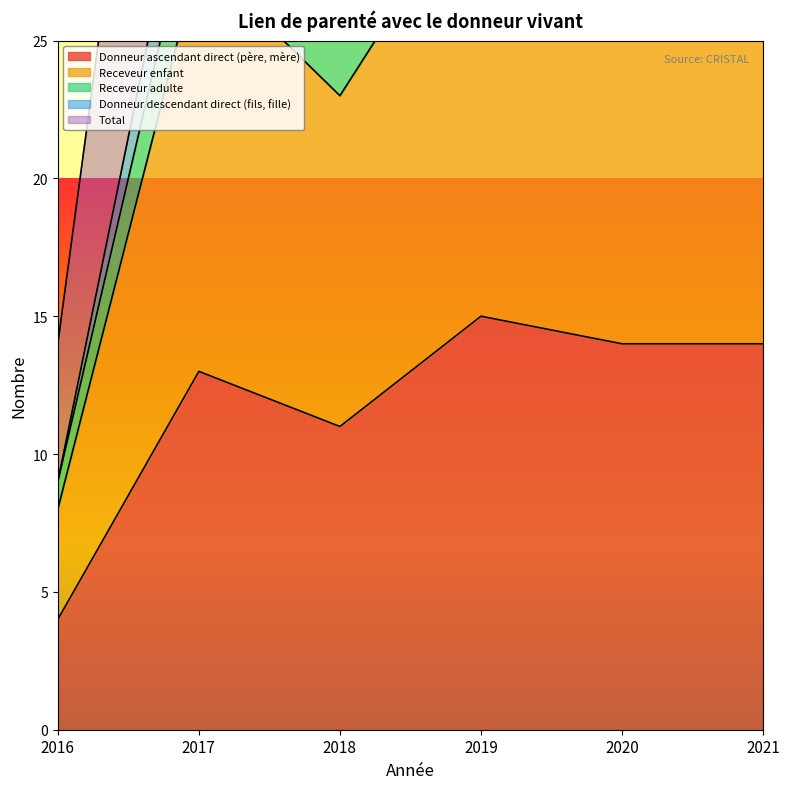

Which series changed the most between 2018 and 2021?

Total